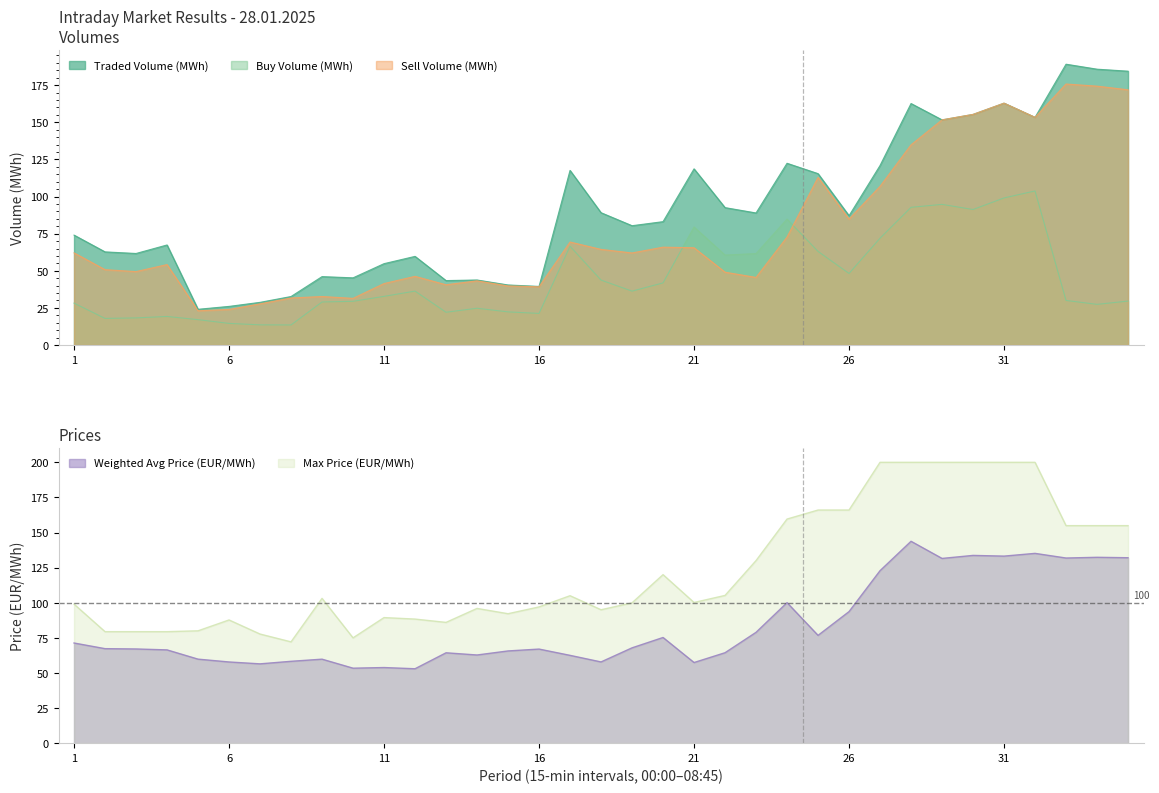

Is the value of Max Price (EUR/MWh) at 31 greater than the value of Sell Volume (MWh) at 28?

Yes